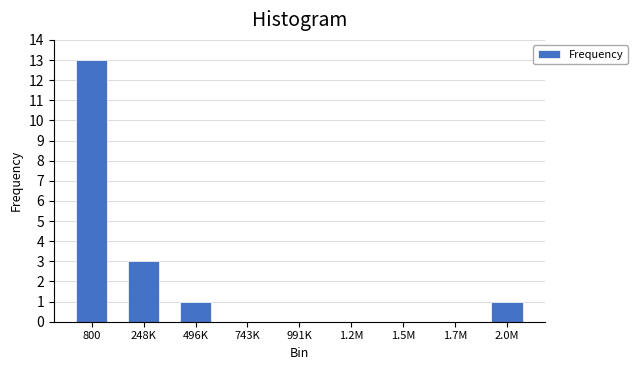

Reading left to right, what are all the values shown in this chart?

800=13	248K=3	496K=1	743K=0	991K=0	1.2M=0	1.5M=0	1.7M=0	2.0M=1